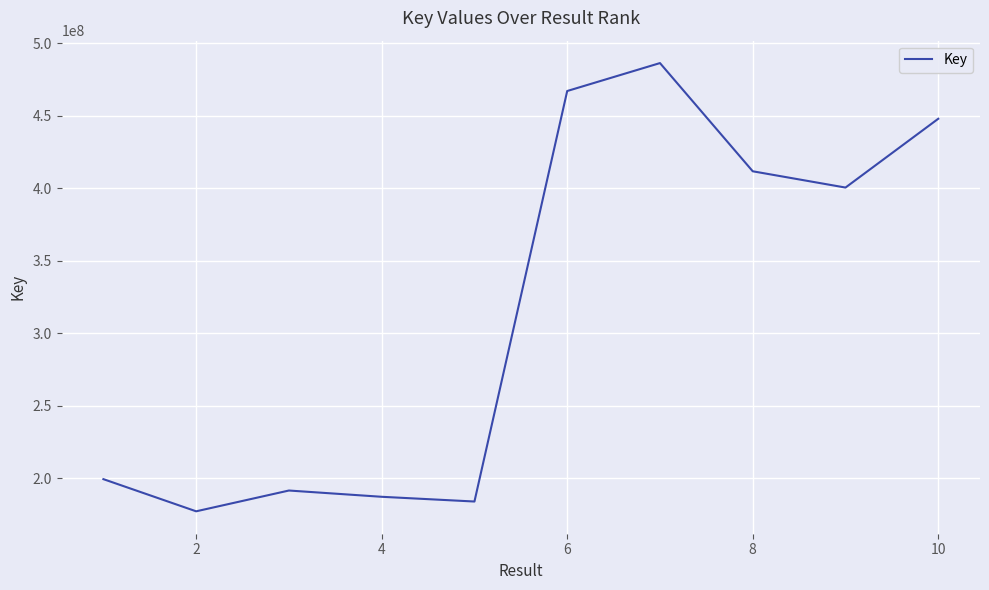

What is the difference between the maximum and minimum values?

308879339